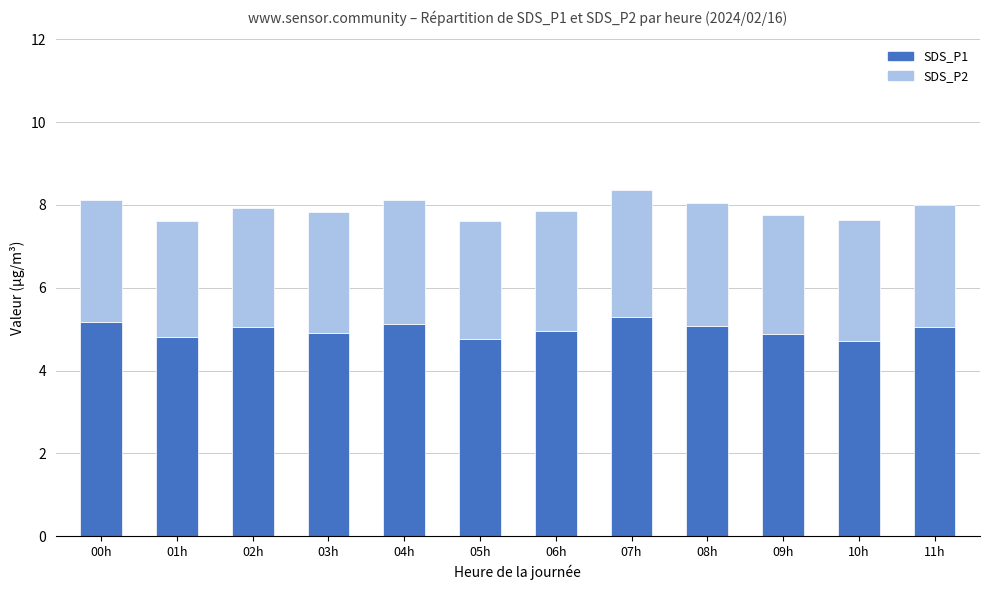

The SDS_P1 series shows 9.2 at 07h. True or false?

False